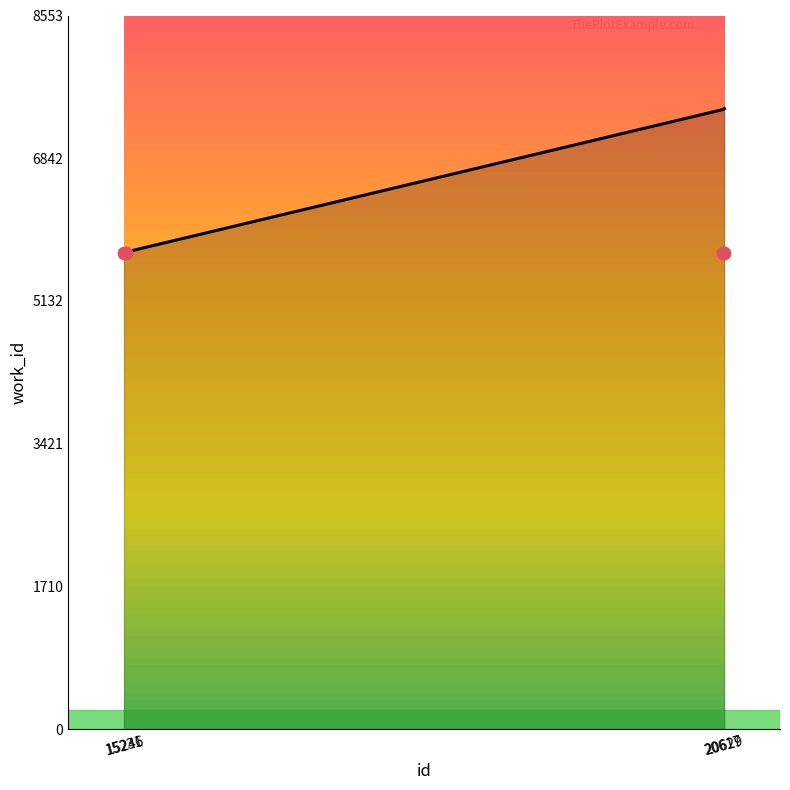

Approximately how many times larger is the value at 15231 compared to 20617?

0.8